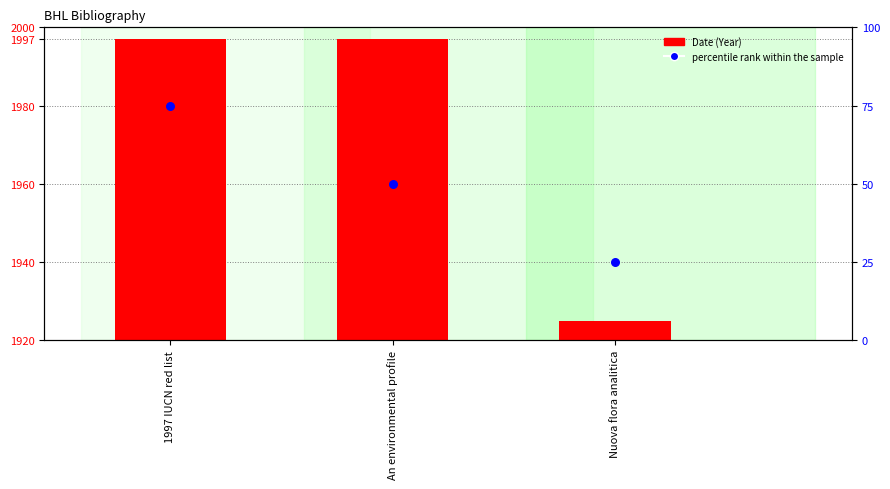

Which series has the largest Y range (max minus min)?

Date (Year)